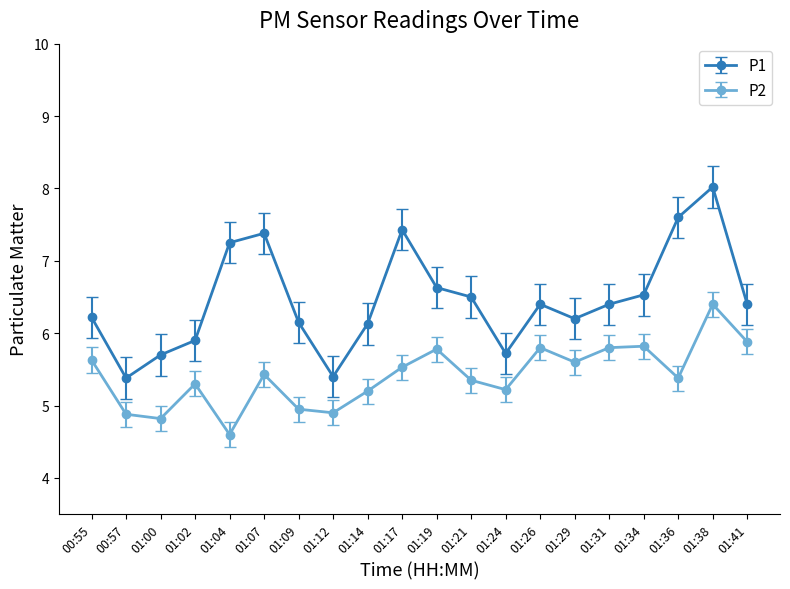

The P2 series shows 8.9 at 01:19. True or false?

False